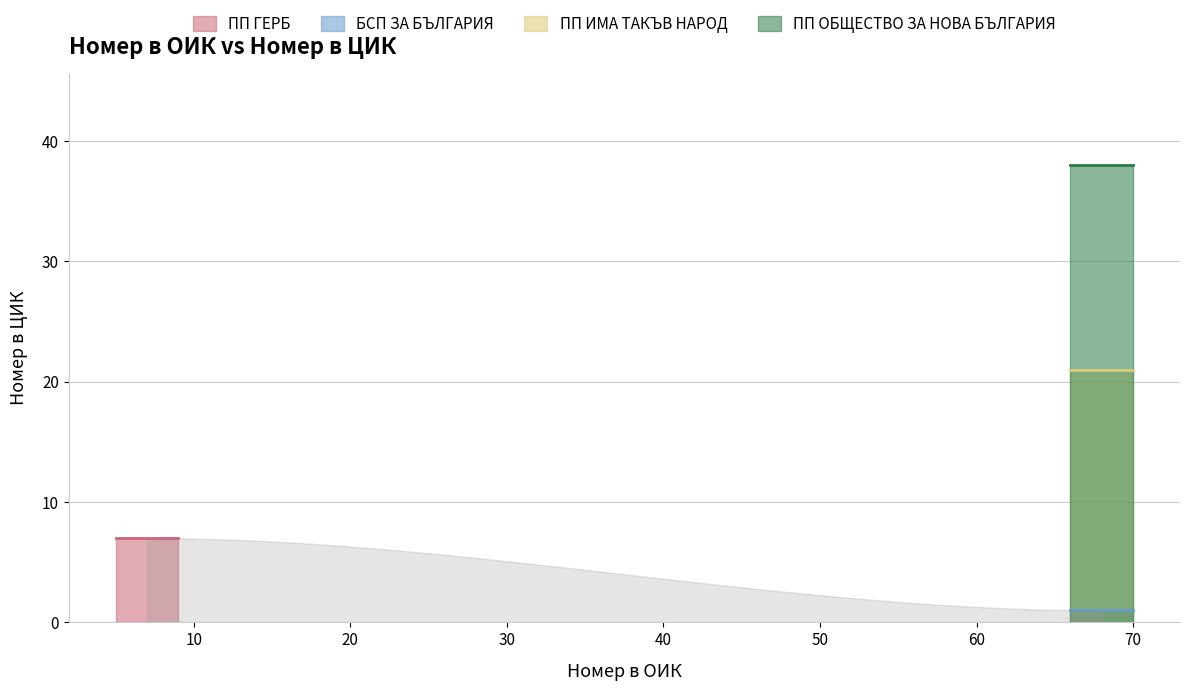

The value at БСП ЗА БЪЛГАРИЯ is 1. True or false?

True